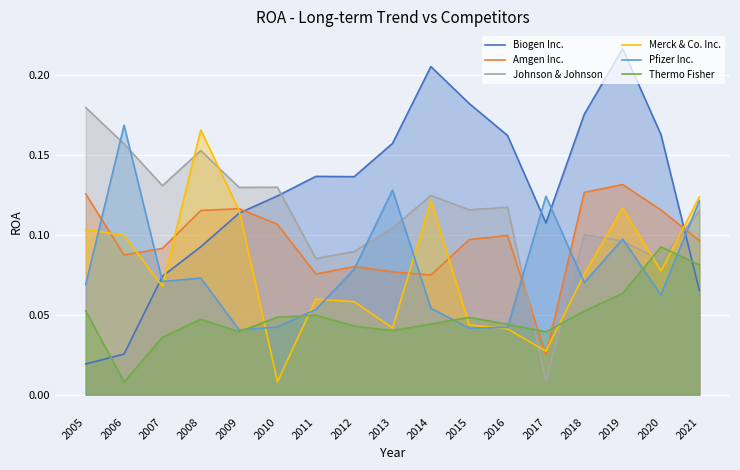

List the series in order of their peak value, highest first.

Biogen Inc., Johnson & Johnson, Pfizer Inc., Merck & Co. Inc., Amgen Inc., Thermo Fisher